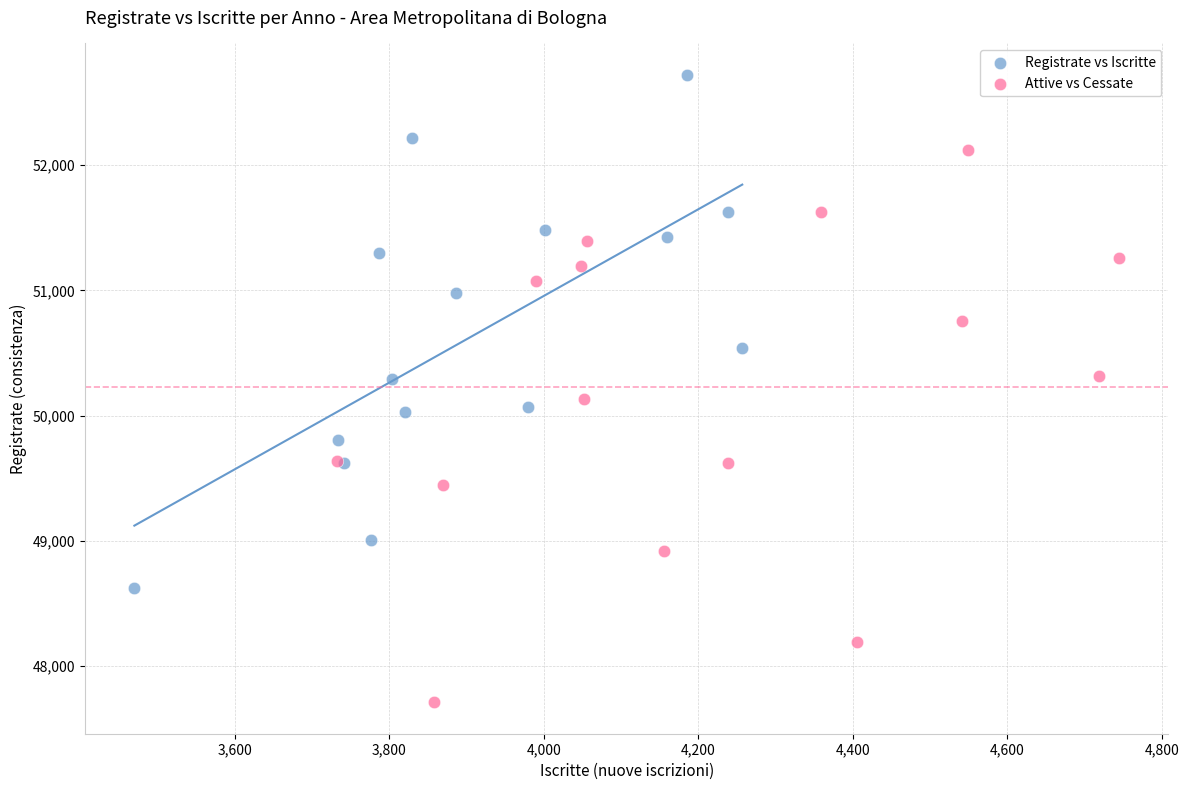

Which series reaches the maximum Y coordinate?

Registrate vs Iscritte